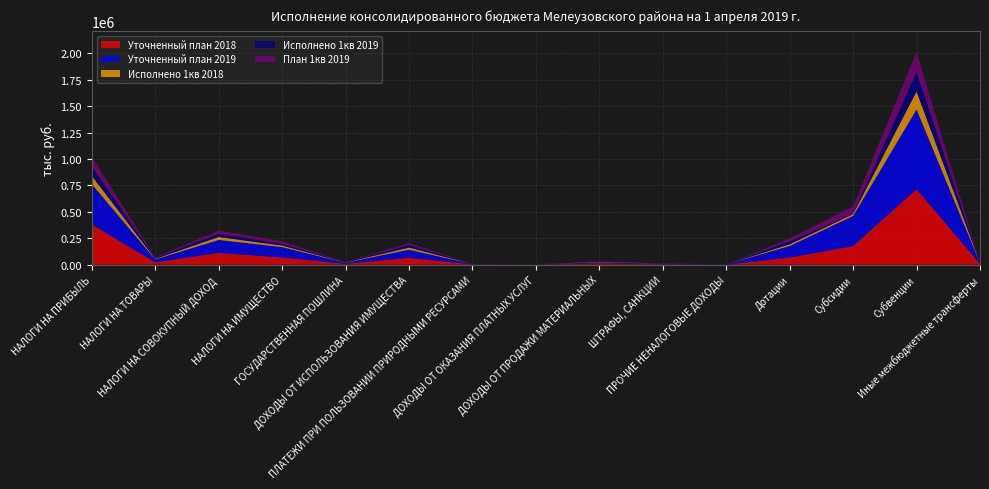

Reading left to right, list all the values displayed in this chart.

Уточненный план 2018: 380966.0	21890.0	111968.0	68079.0	7978.0	64680.0	2858.0	989.0	13700.0	5146.0	246.0	66929.6	175874.1	714459.1	8100.0
Уточненный план 2019: 382304.0	27220.0	121887.0	97919.0	9950.0	76619.0	2764.0	1274.0	9440.0	4416.0	1747.0	109589.5	284669.9	753143.8	8100.0
Исполнено 1кв 2018: 78079.0	5718.7	28230.2	14987.6	2284.7	20787.8	397.1	115.4	4045.1	1097.5	93.9	16700.0	17986.3	172329.2	2025.0
Исполнено 1кв 2019: 87969.9	7257.4	30480.4	15334.5	2695.7	24224.0	784.8	63.0	2911.6	1251.5	112.2	27397.0	1980.5	183441.4	2025.0
План 1кв 2019: 95576.0	6805.0	30471.8	24479.8	2487.5	19154.8	691.0	318.5	2360.0	1104.0	436.8	27397.4	71167.5	188285.9	2025.0